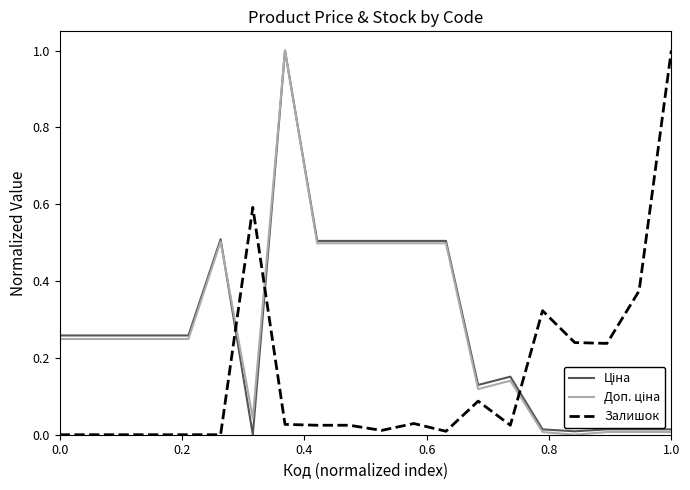

What is the highest value of the Залишок series?

1.0